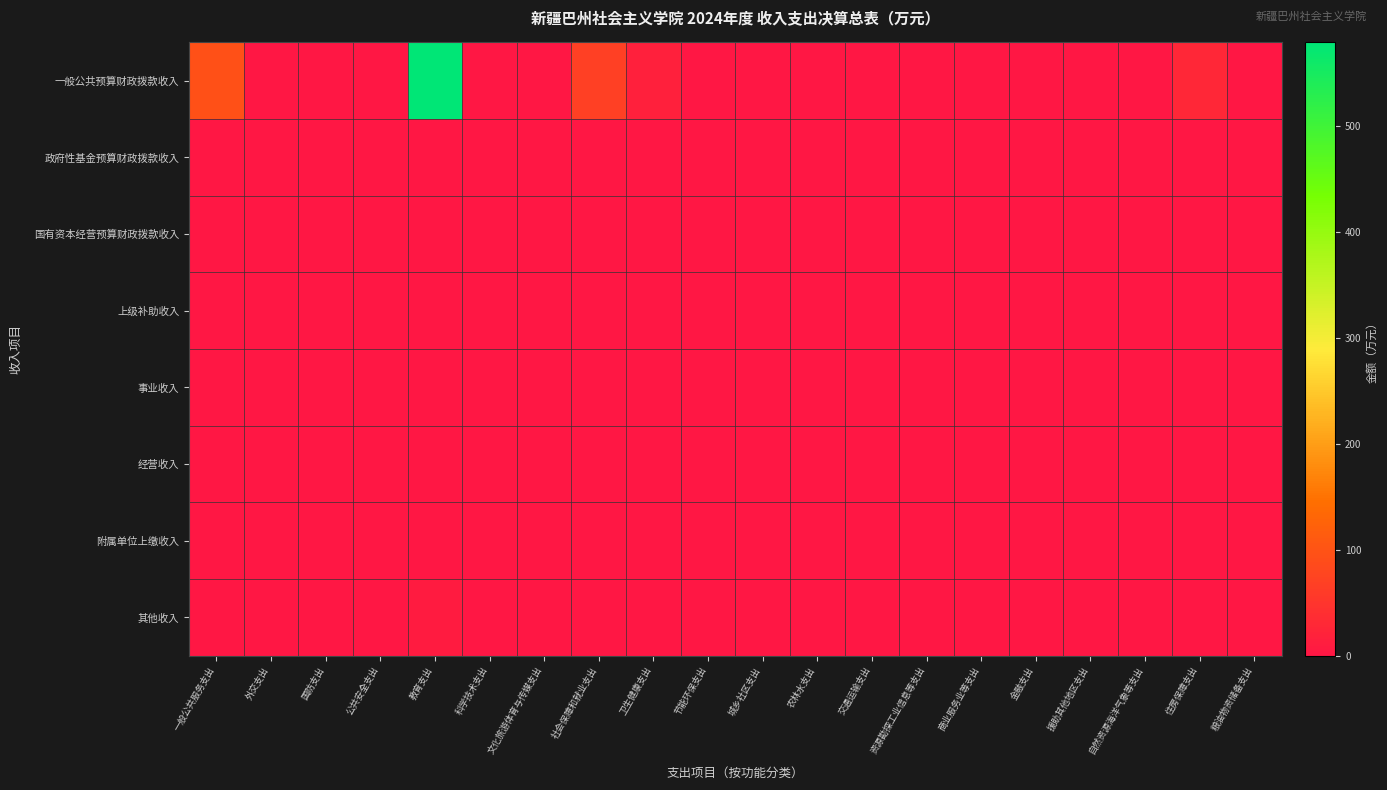

Between 节能环保支出 and 资源勘探工业信息等支出, which series saw the biggest shift?

一般公共预算财政拨款收入